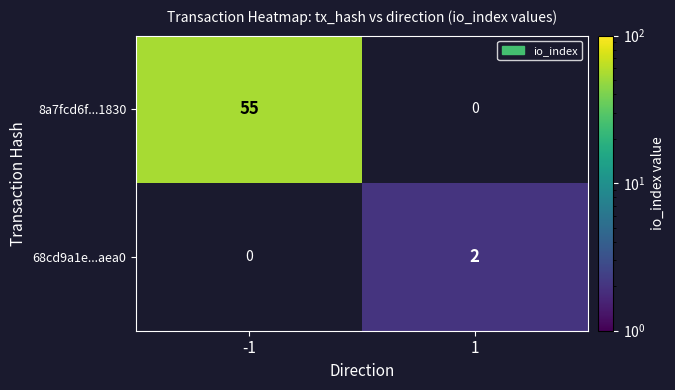

Which series has the largest total across all categories?

8a7fcd6f...1830